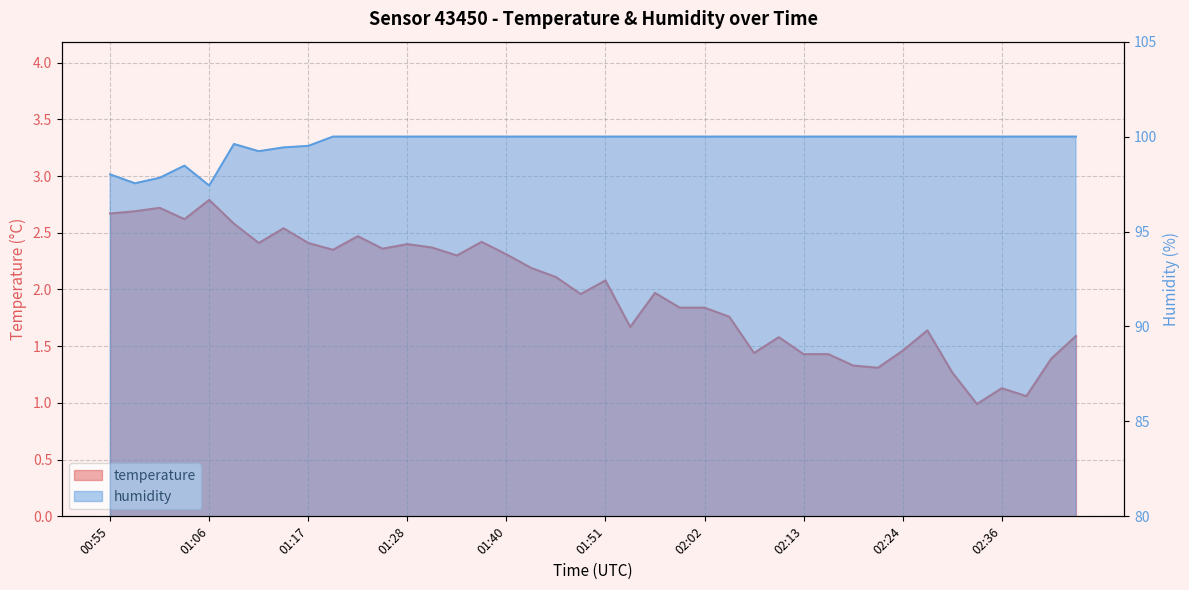

True or false: temperature and humidity cross at least once.

False